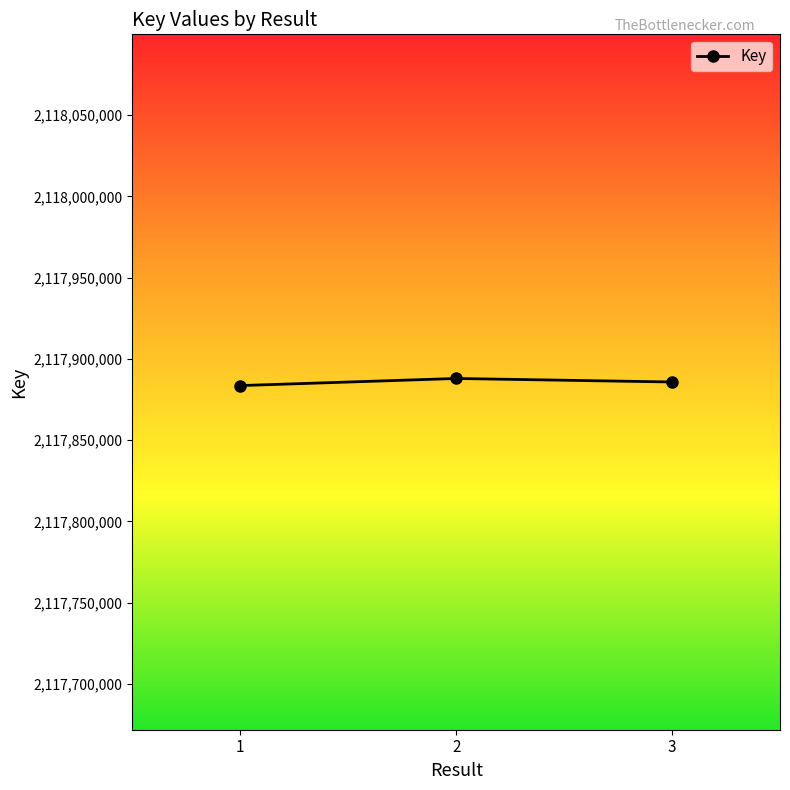

What is the value of the 1st point from the left?

2117883592